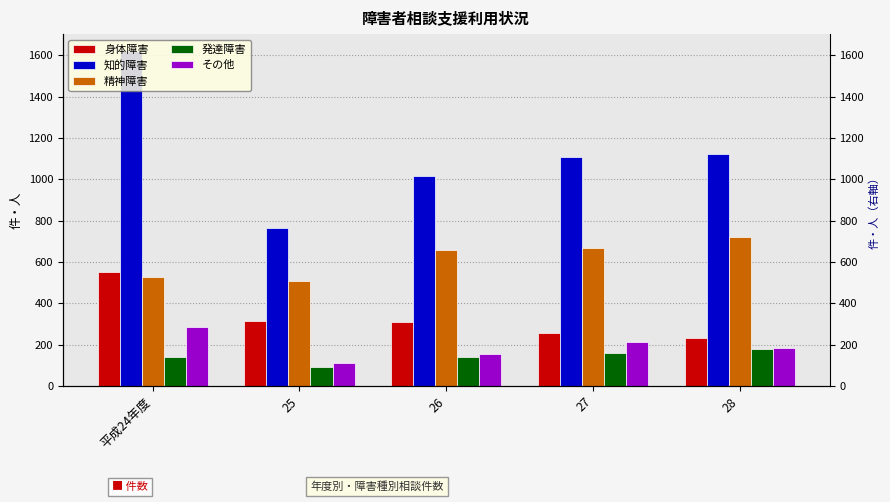

Reading left to right, transcribe all the data shown in this chart.

身体障害: 平成24年度=549	25=312	26=309	27=258	28=234
知的障害: 平成24年度=1622	25=763	26=1014	27=1108	28=1122
精神障害: 平成24年度=527	25=506	26=658	27=667	28=720
発達障害: 平成24年度=139	25=92	26=139	27=158	28=179
その他: 平成24年度=286	25=112	26=156	27=211	28=185